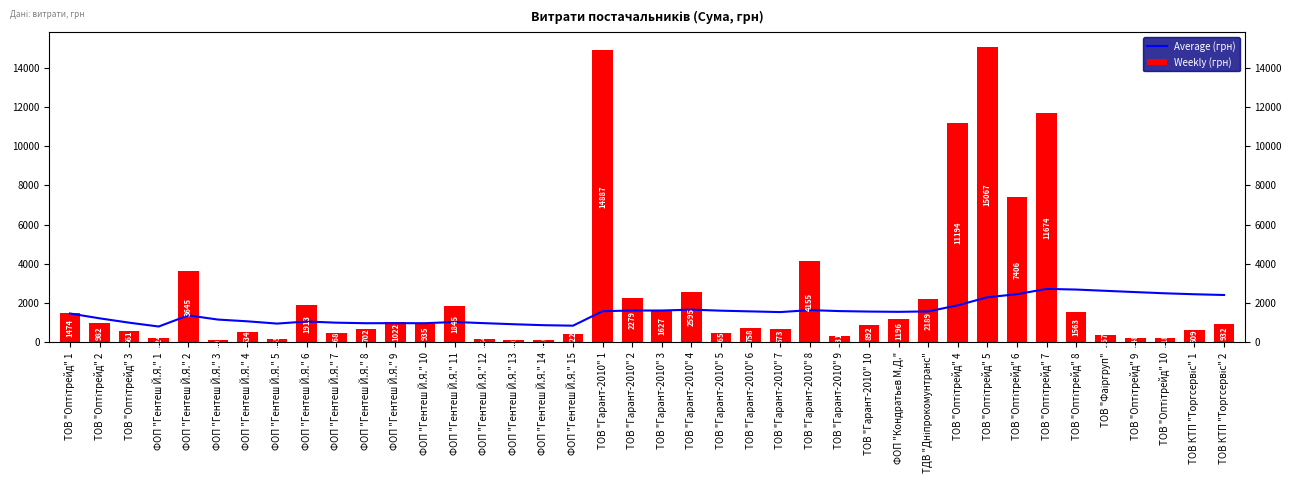

What are all the series names shown in the legend?

Average (грн), Weekly (грн)